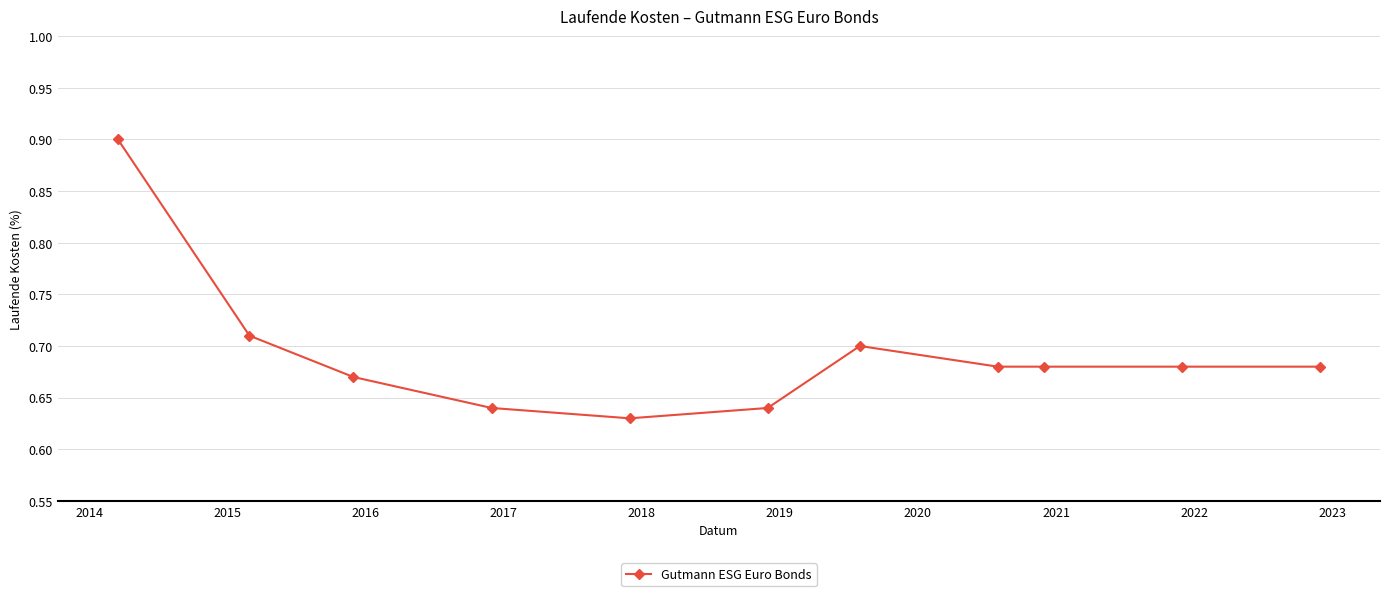

What is the difference between the maximum and second lowest values?

0.3